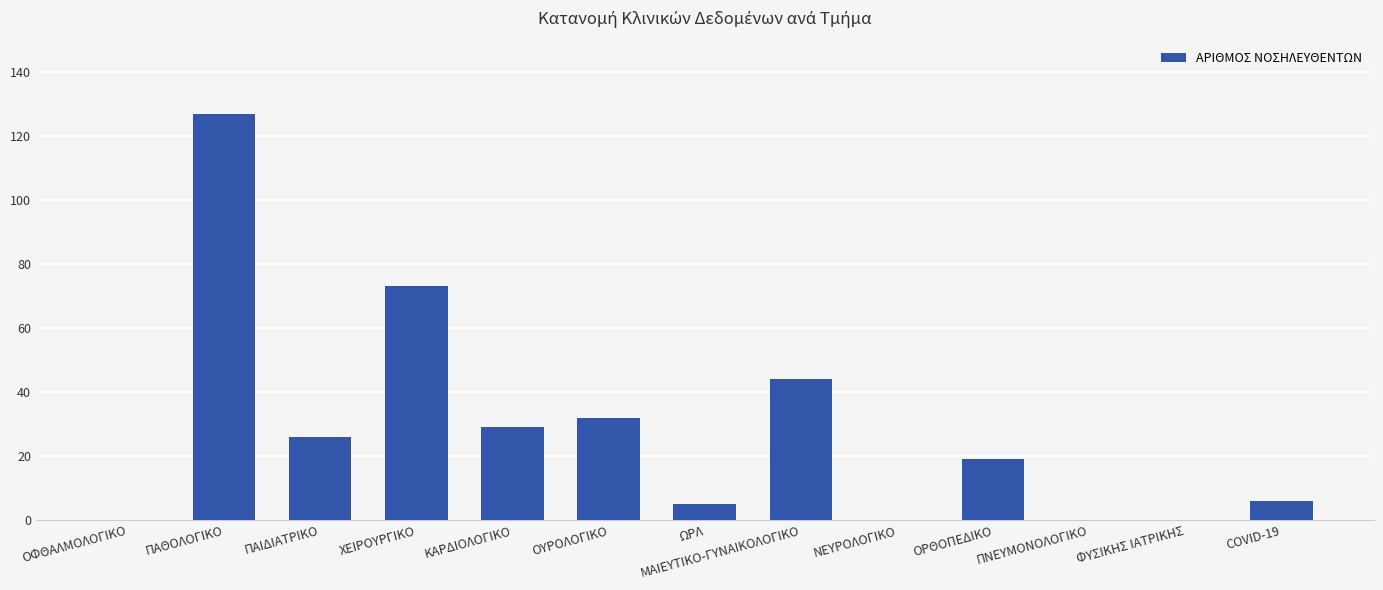

At which category does the chart reach its peak across all series?

ΠΑΘΟΛΟΓΙΚΟ